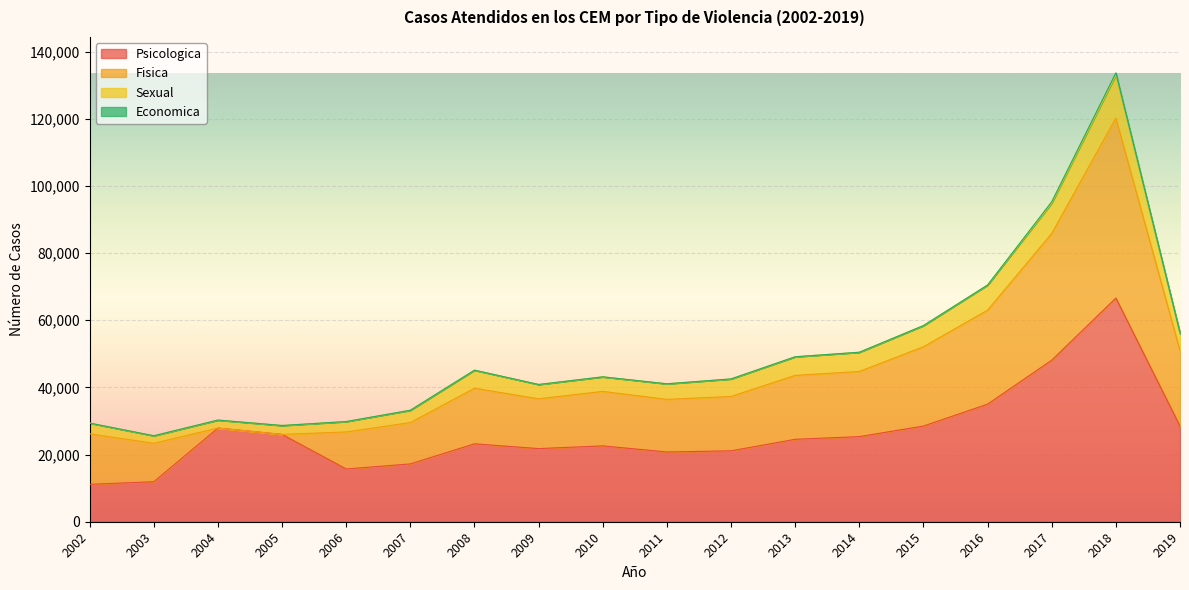

True or false: Psicologica has a value of 36794 at 2018.

False